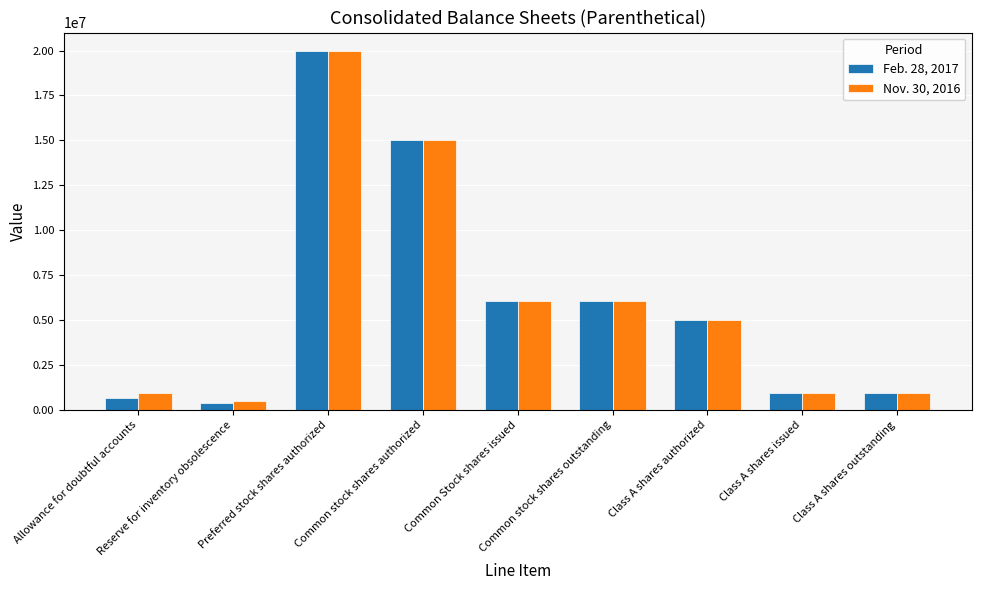

At which label does Feb. 28, 2017 first exceed 5000000?

Preferred stock shares authorized